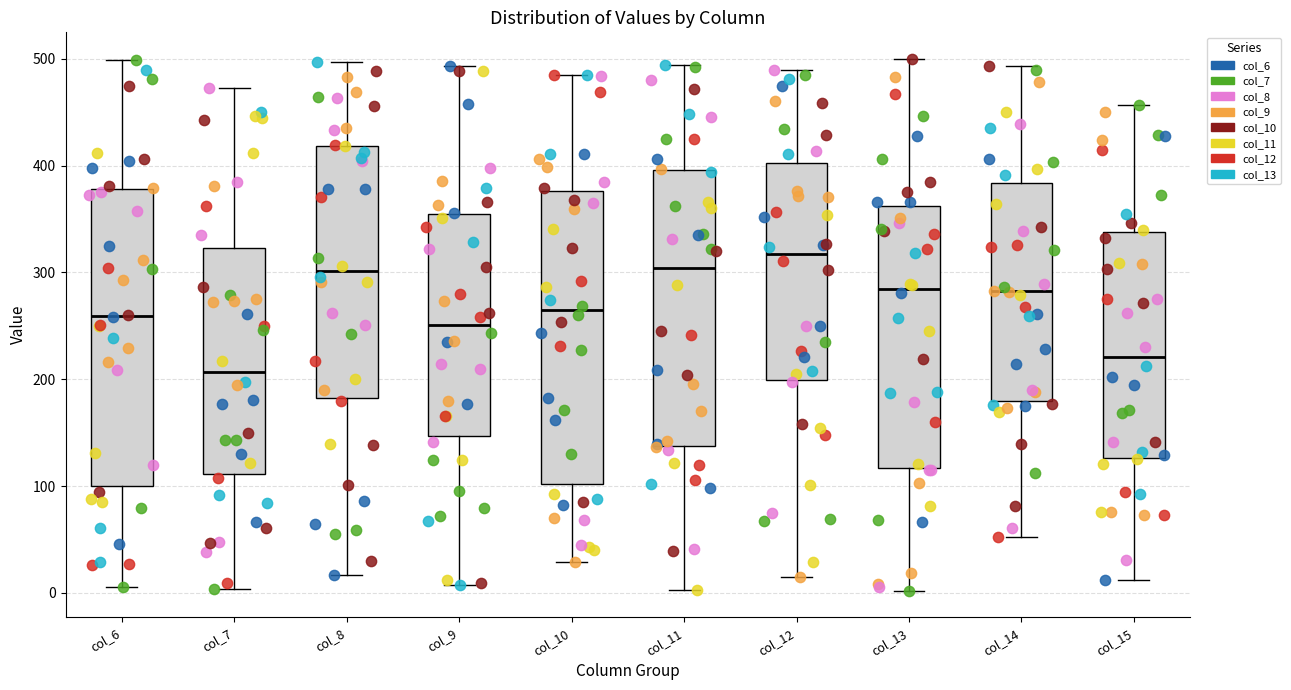

Reading left to right, read every box against the y-axis: the position of its median line, the range the box covers, and the ends of its whiskers. The values are not printed on the chart, so give them approximately, as read against the axis.

col_6: median 260, box 100 to 380, whiskers 10 to 500
col_7: median 210, box 110 to 320, whiskers 0 to 470
col_8: median 300, box 180 to 420, whiskers 20 to 500
col_9: median 250, box 150 to 350, whiskers 10 to 490
col_10: median 260, box 100 to 380, whiskers 30 to 490
col_11: median 300, box 140 to 400, whiskers 0 to 490
col_12: median 320, box 200 to 400, whiskers 20 to 490
col_13: median 280, box 120 to 360, whiskers 0 to 500
col_14: median 280, box 180 to 380, whiskers 50 to 490
col_15: median 220, box 130 to 340, whiskers 10 to 460